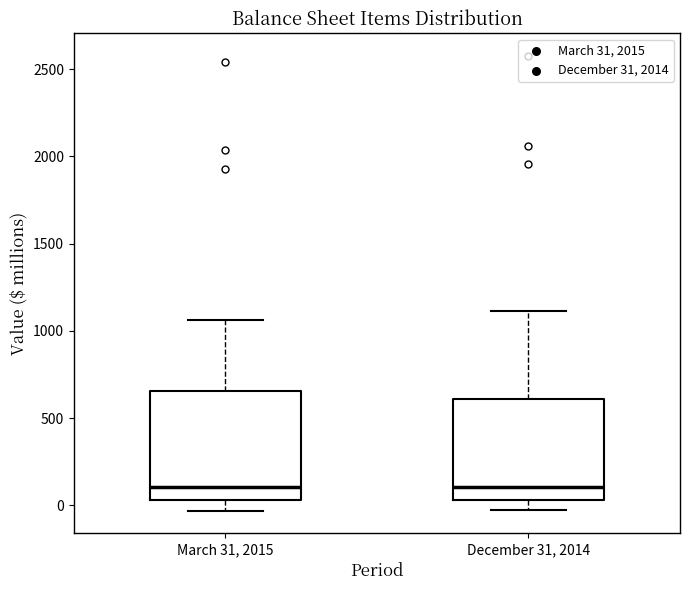

Reading left to right, read every box against the y-axis: the position of its median line, the range the box covers, and the ends of its whiskers. The values are not printed on the chart, so give them approximately, as read against the axis.

March 31, 2015: median 100, box 50 to 650, whiskers -50 to 1050
December 31, 2014: median 100, box 50 to 600, whiskers -50 to 1100